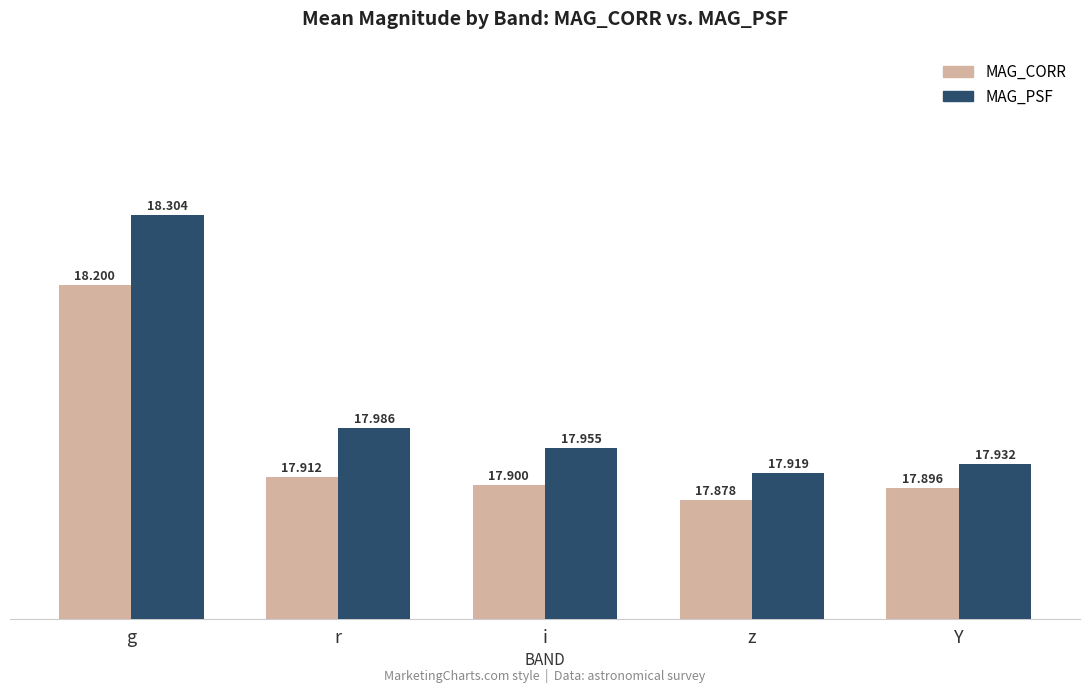

Is the value of MAG_PSF at z greater than the value of MAG_CORR at Y?

Yes